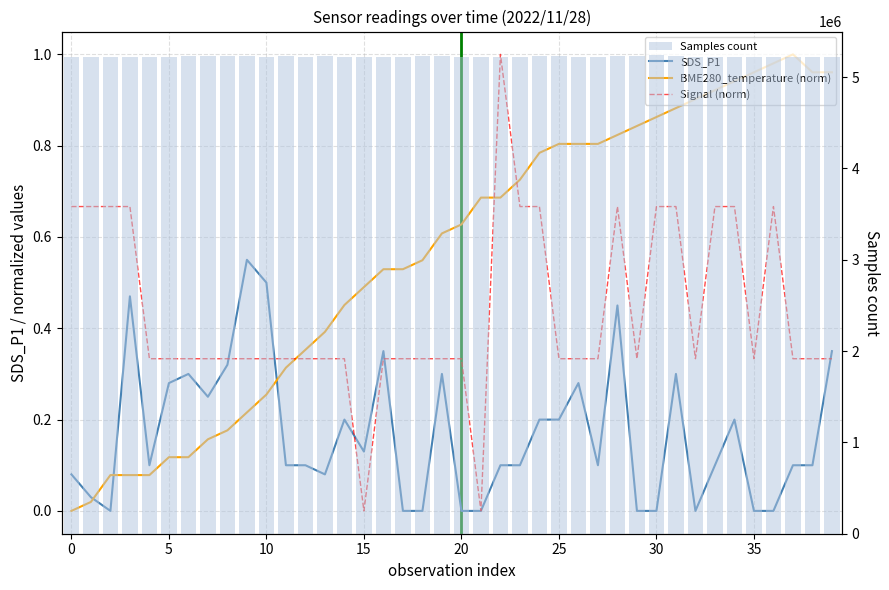

The Signal (norm) series shows 0.4 at 28. True or false?

False